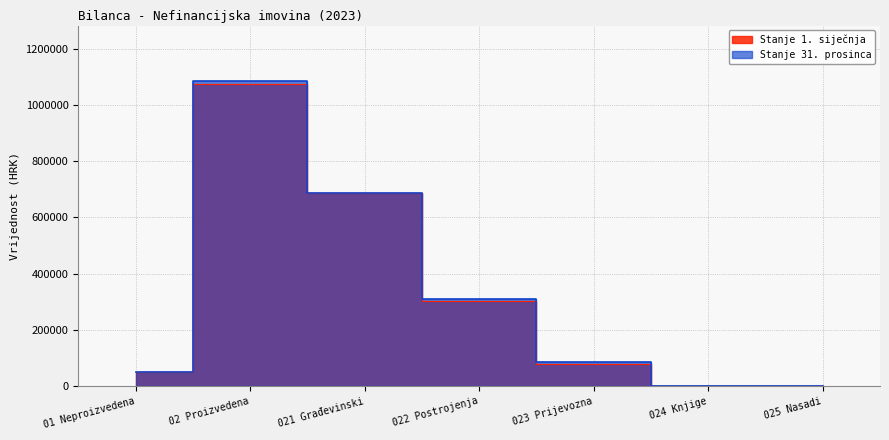

Is it true that Stanje 31. prosinca equals 1086201.3 at 02 Proizvedena?

True